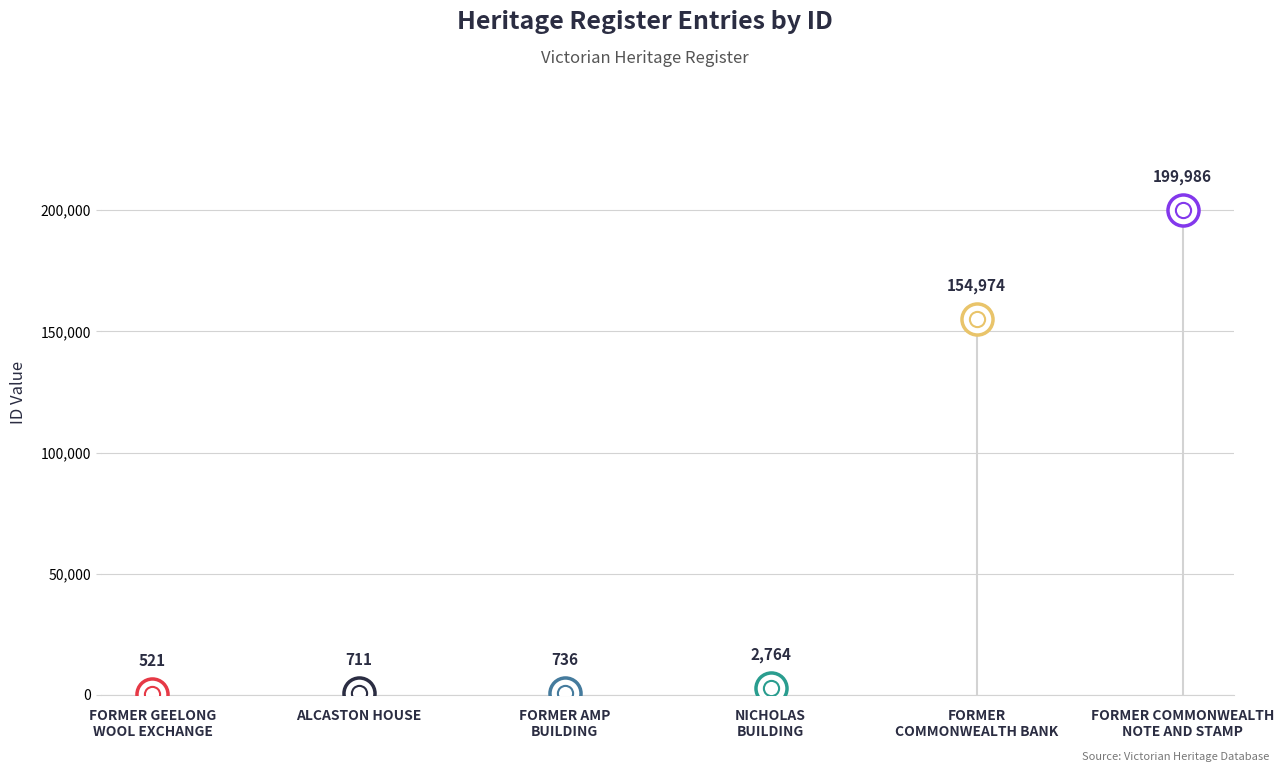

Which has a higher value, FORMER COMMONWEALTH
NOTE AND STAMP or FORMER
COMMONWEALTH BANK?

FORMER COMMONWEALTH
NOTE AND STAMP